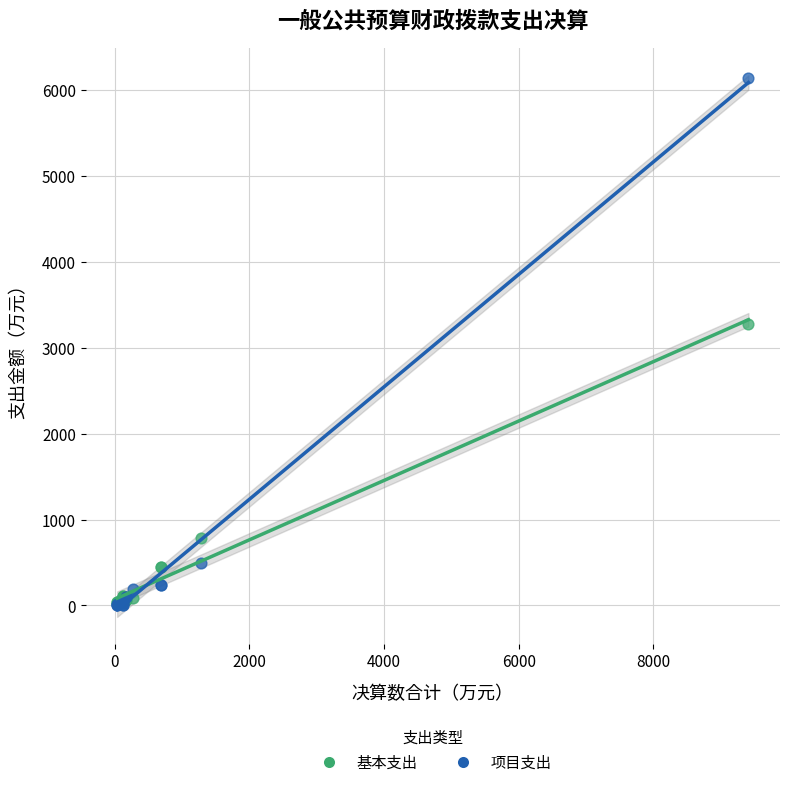

In the 基本支出 series, what Y value is closest to 1649?

788.9